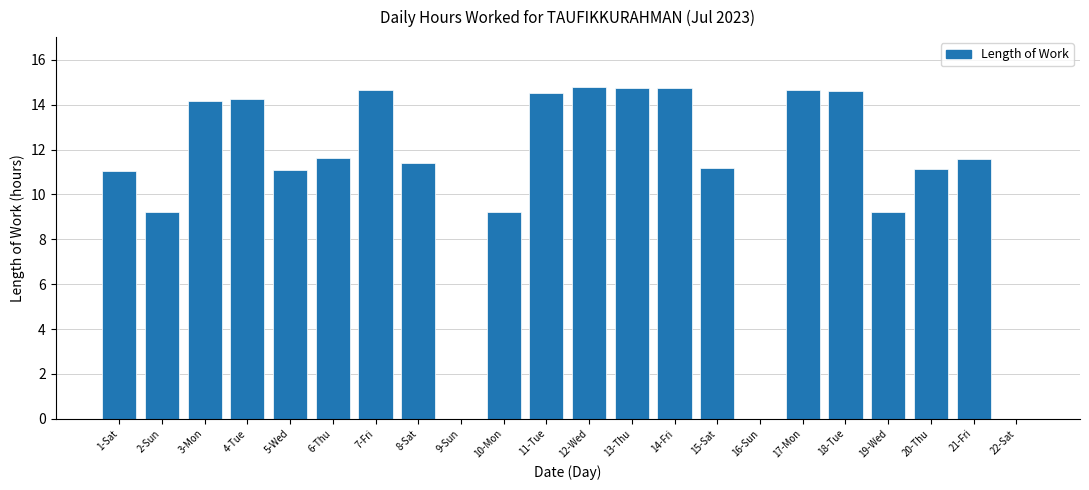

The value at 9-Sun is 8.2. True or false?

False